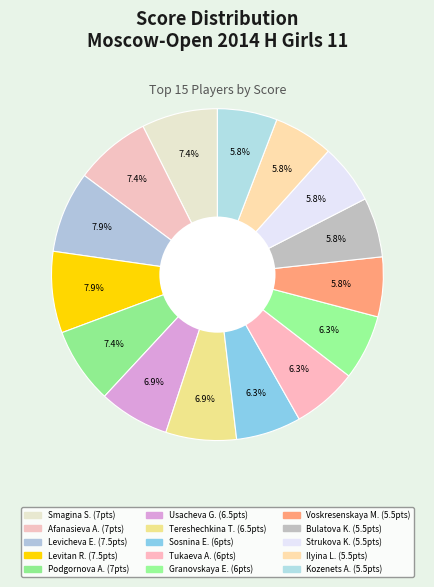

How many segments does this pie chart have?

15